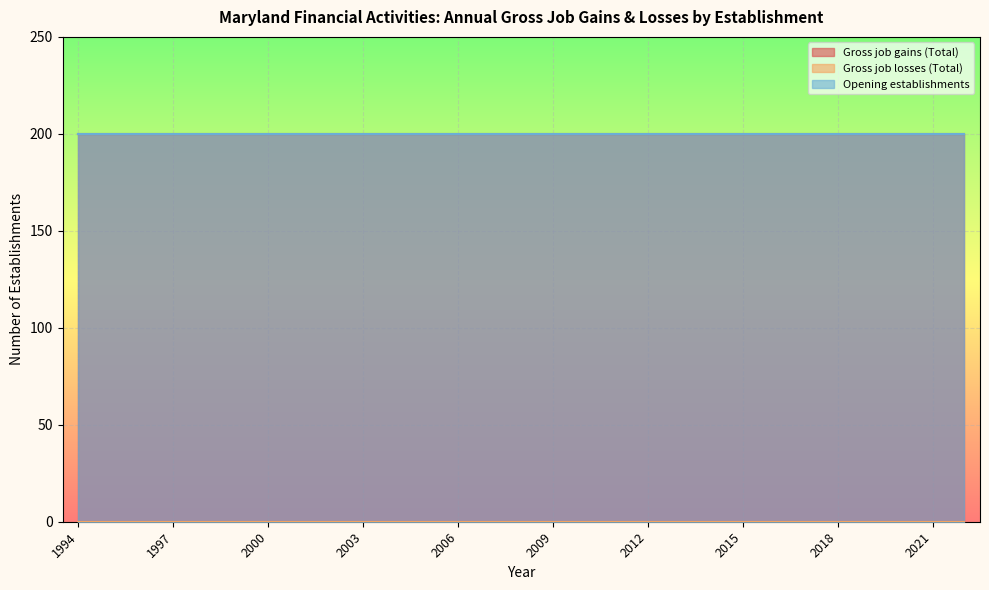

The Opening establishments series shows 92 at 2021. True or false?

False